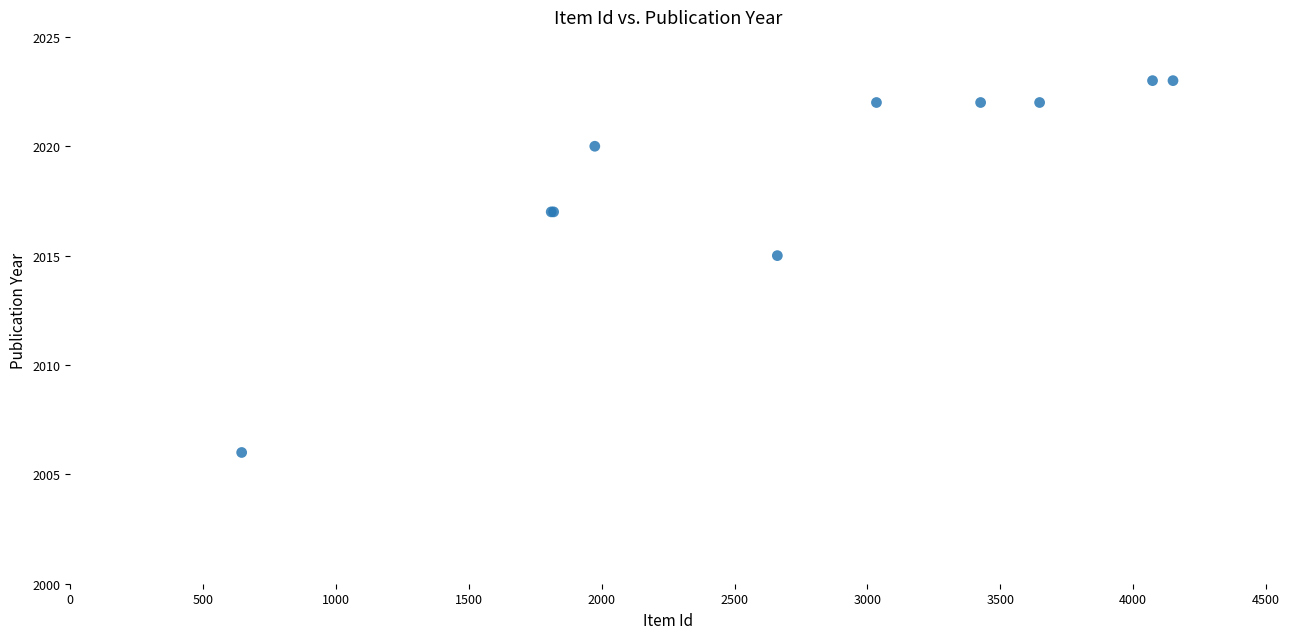

What Y value in the scatter plot is closest to 2014?

2015